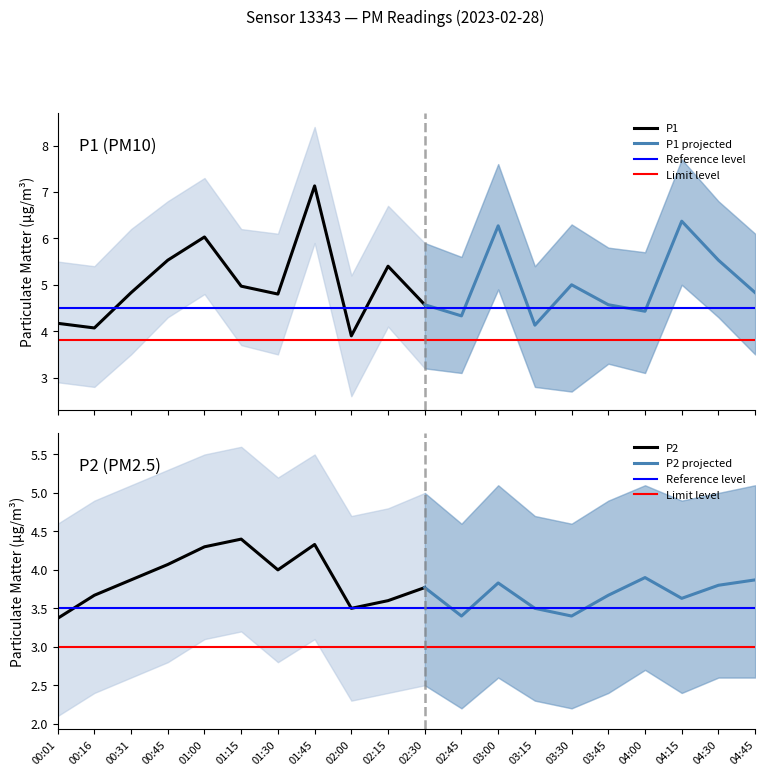

At 02:45, list the series in order from largest to smallest.

P1, P2